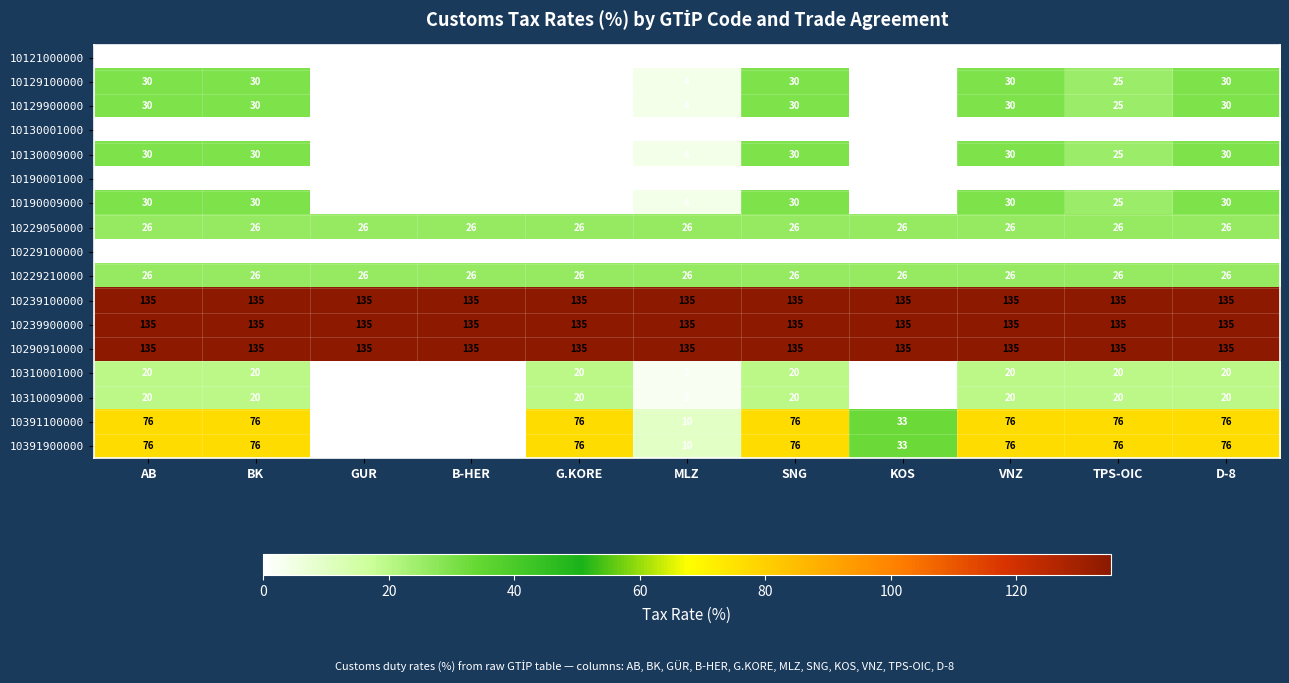

At how many categories does at least one series exceed 50?

11